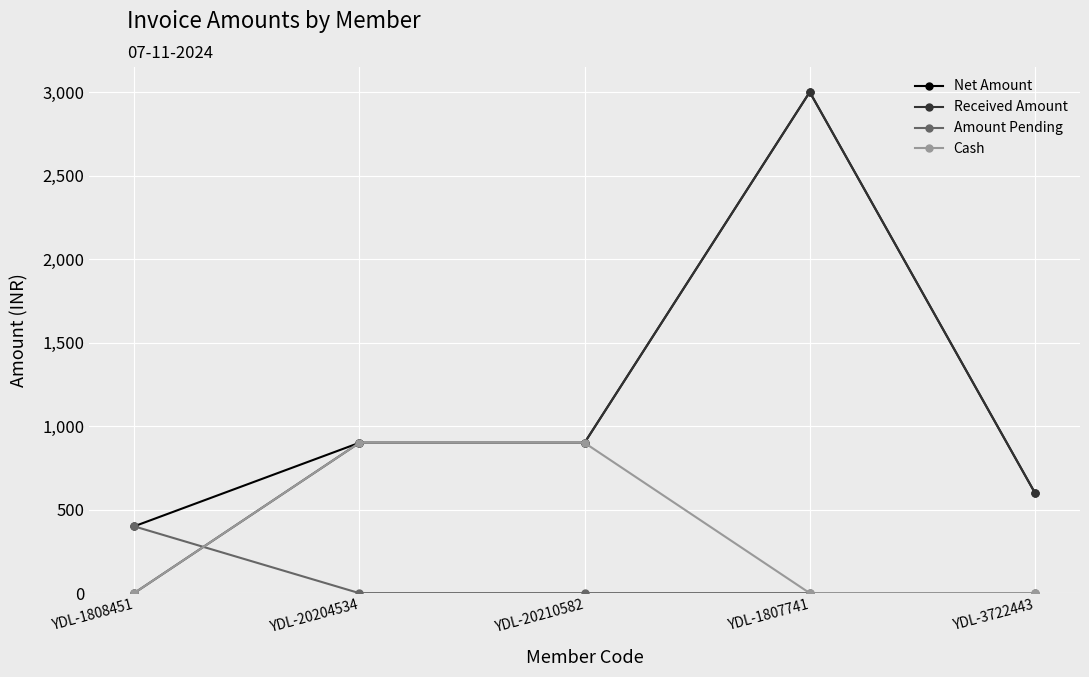

What is the maximum value for Amount Pending?

400